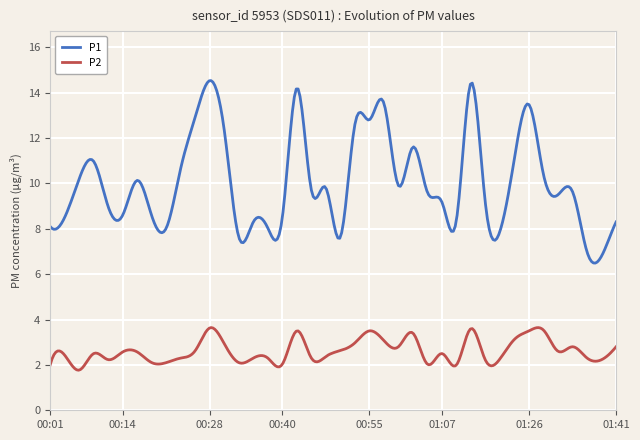

Which series has the widest spread of values?

P1